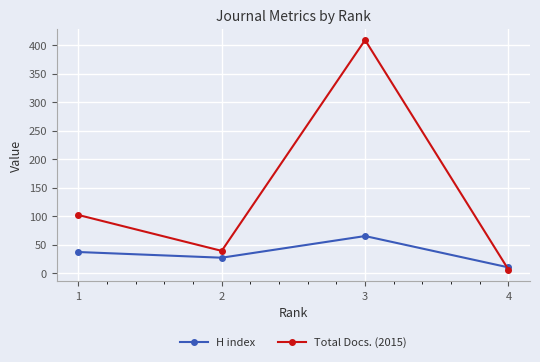

What is the sum of all H index values?

139